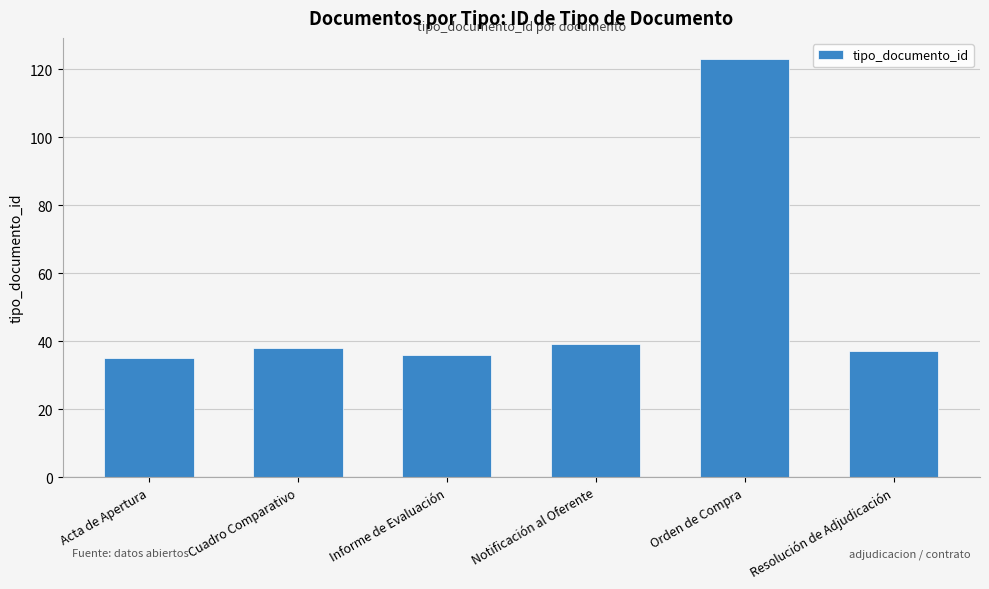

What is the minimum value shown in the chart?

35